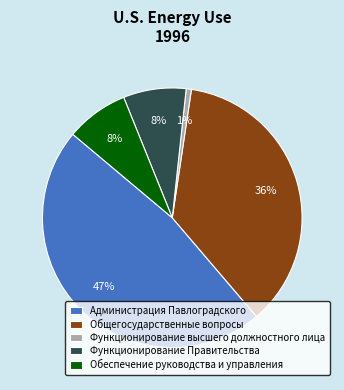

To the nearest percent, what percentage of the pie is Функционирование высшего должностного лица?

1%